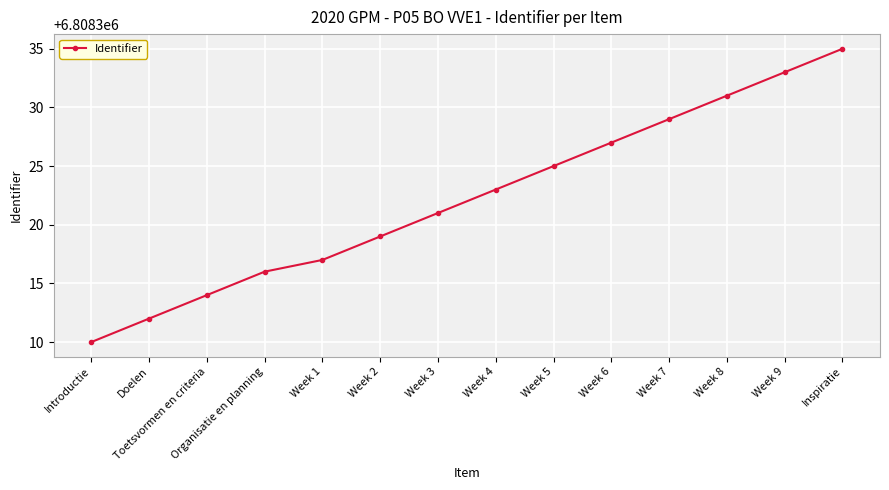

List the labels in order of value, largest first.

Inspiratie, Week 9, Week 8, Week 7, Week 6, Week 5, Week 4, Week 3, Week 2, Week 1, Organisatie en planning, Toetsvormen en criteria, Doelen, Introductie